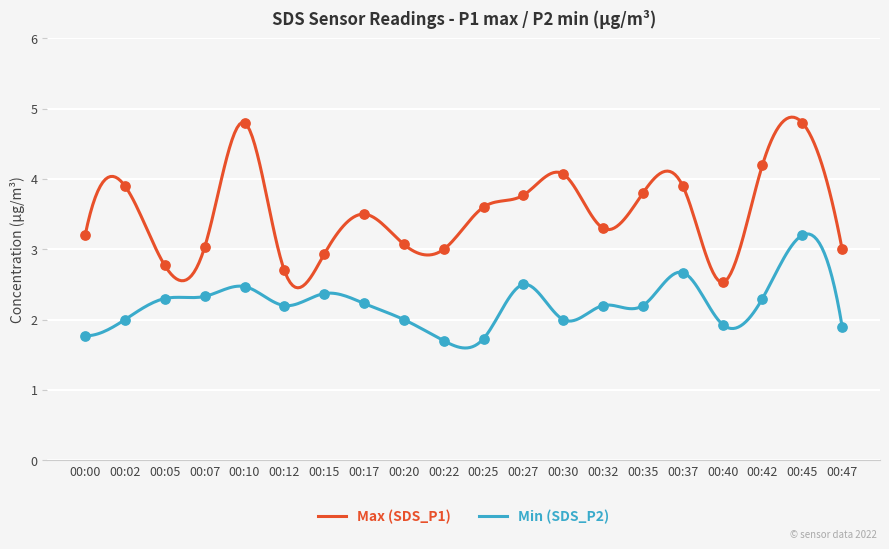

Which series has the widest spread of Y values?

SDS_P1